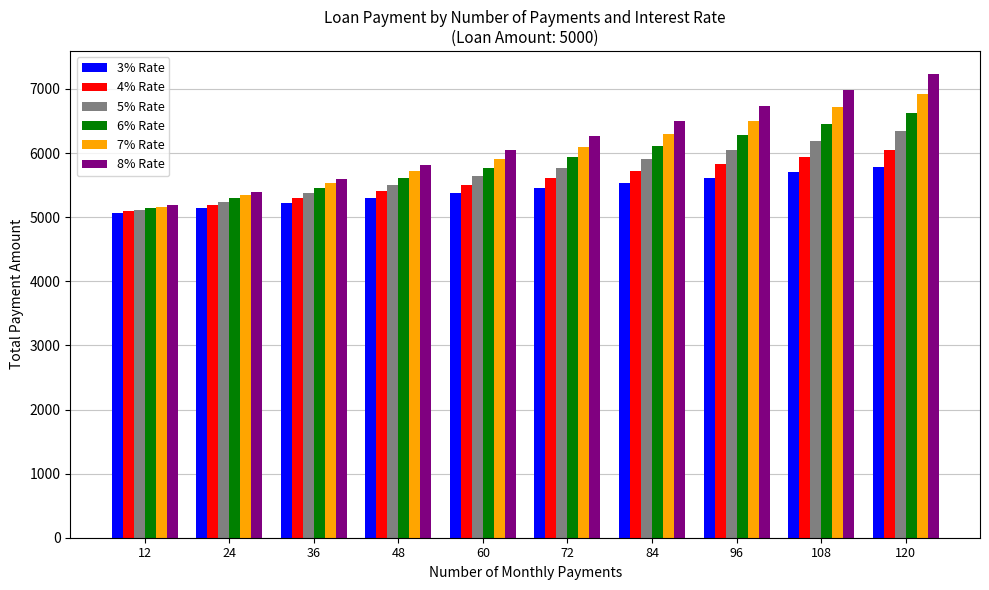

What is the difference between the second highest and second lowest values in the 3% Rate series?

552.4